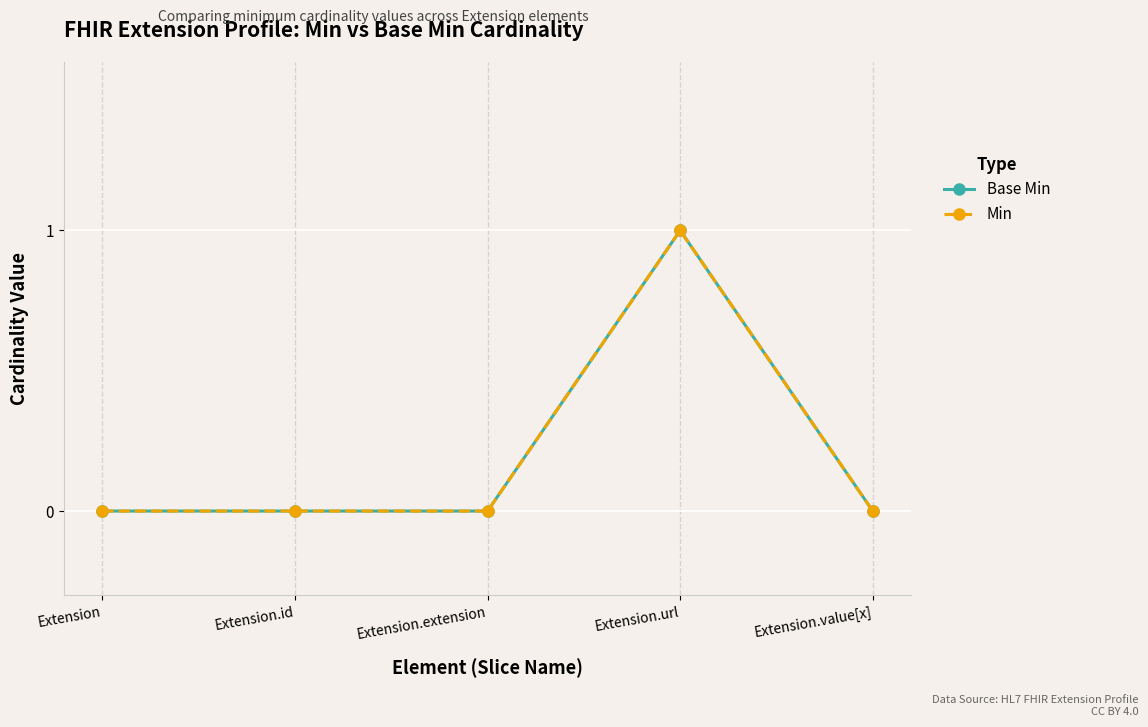

Which series has the largest total across all categories?

Base Min